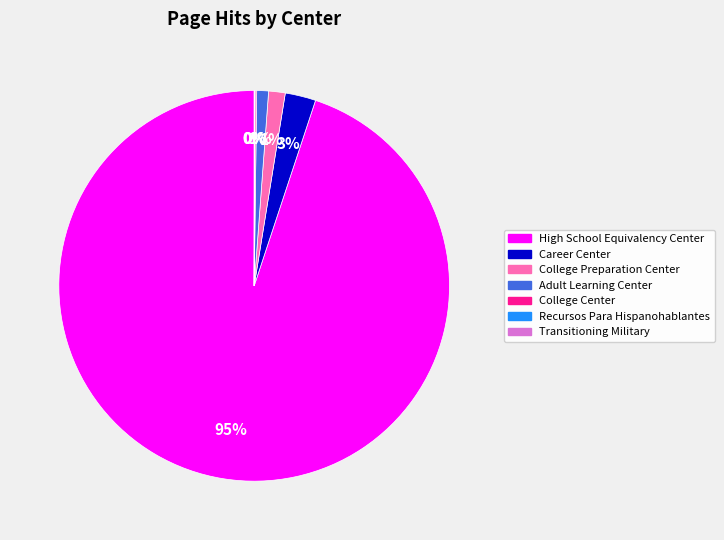

The Career Center slice represents 3% of the pie. True or false?

True